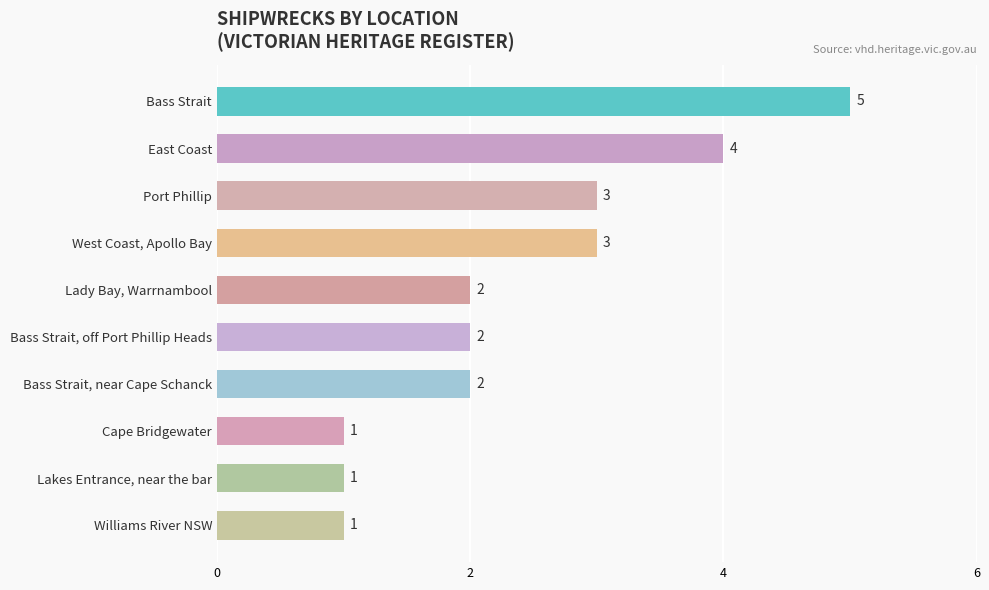

How many values are between 1 and 3?

8